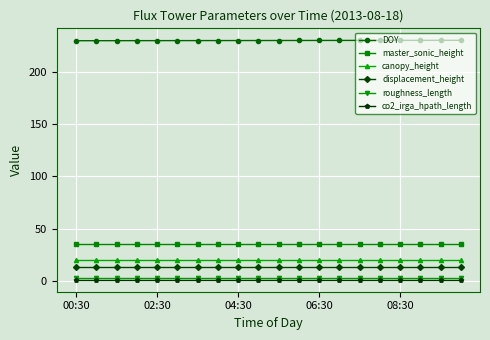

What is the value of the canopy_height point at the 16th from the left?

20.0